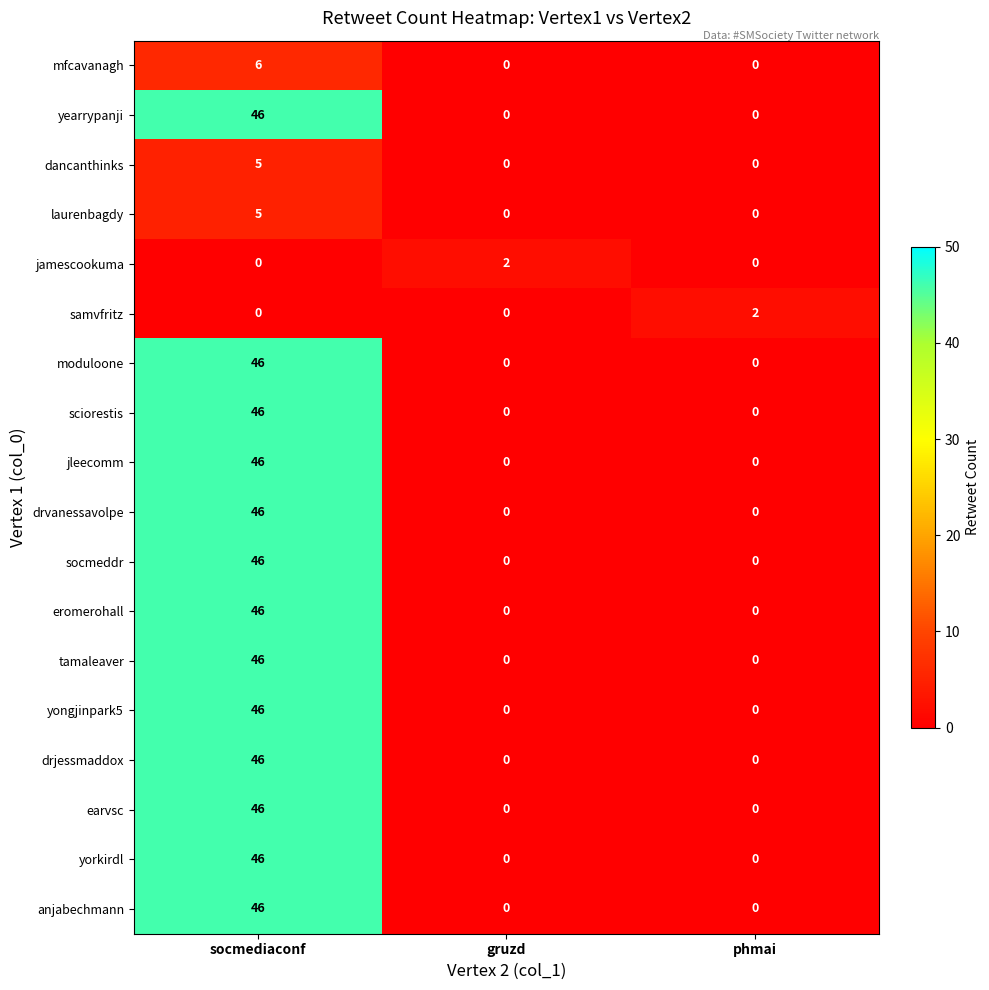

At which label does drvanessavolpe reach its peak?

socmediaconf